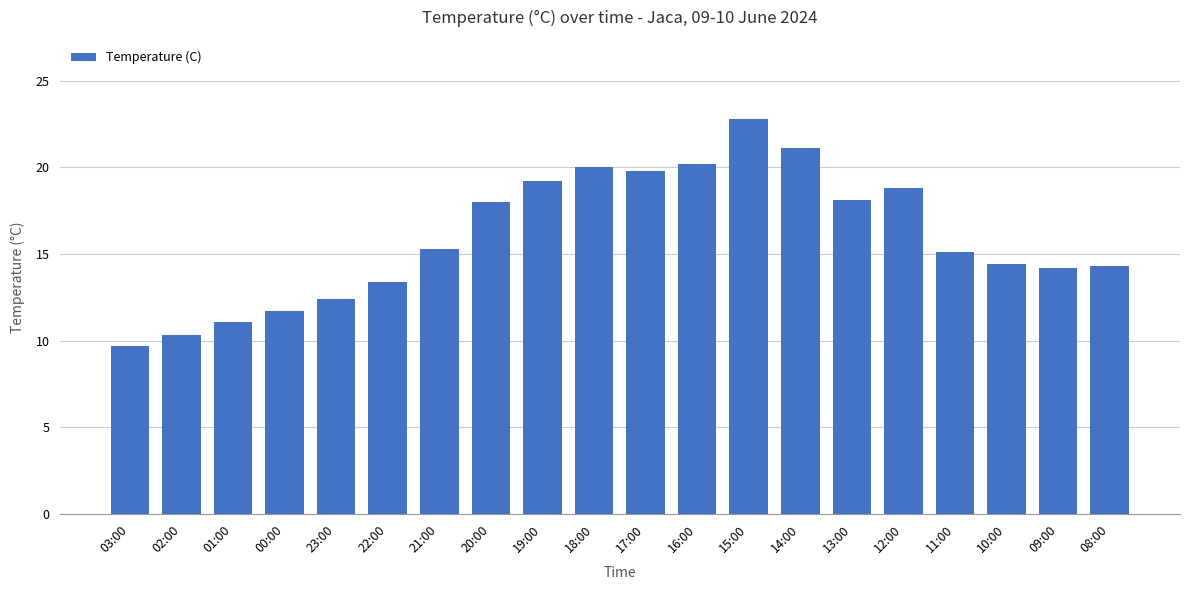

What is the sum of all values?

319.9